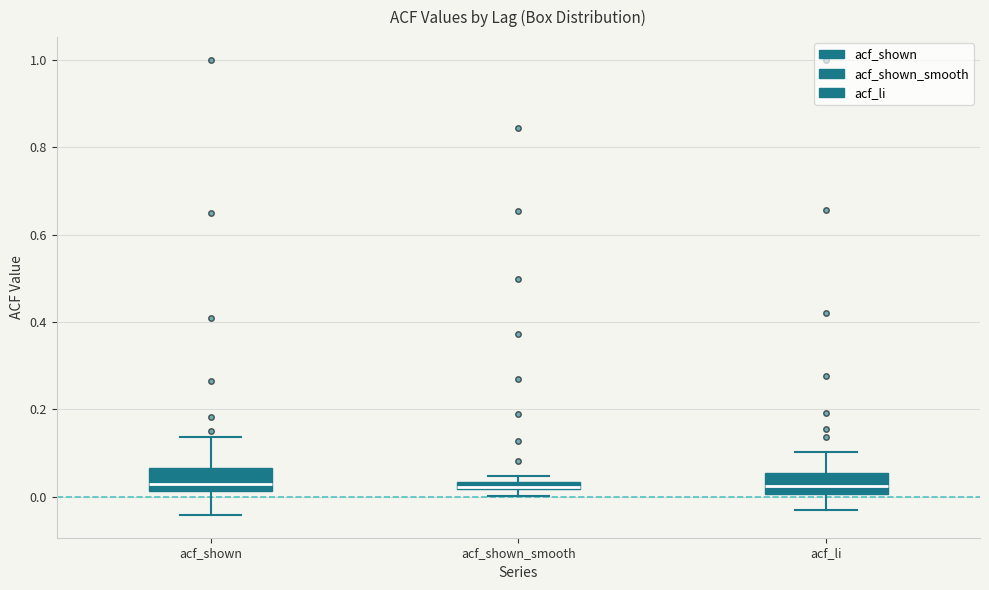

Where is the lower edge of the box for acf_li on the y-axis? The values are not printed on the chart, so give them approximately, as read against the axis.

0.00